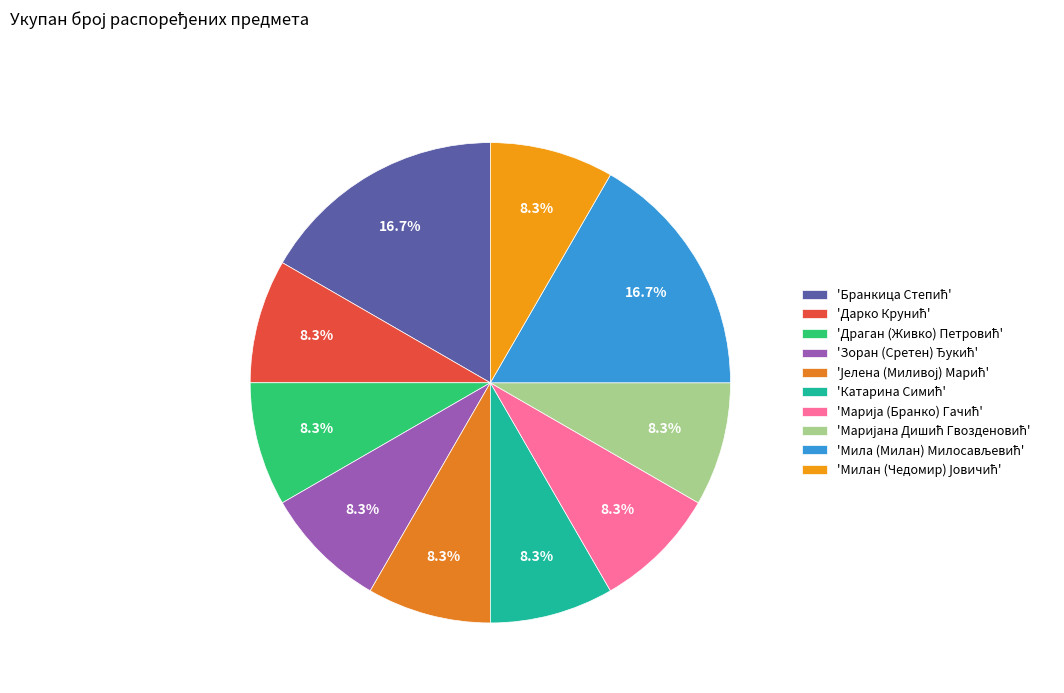

Does any single category account for the majority?

No